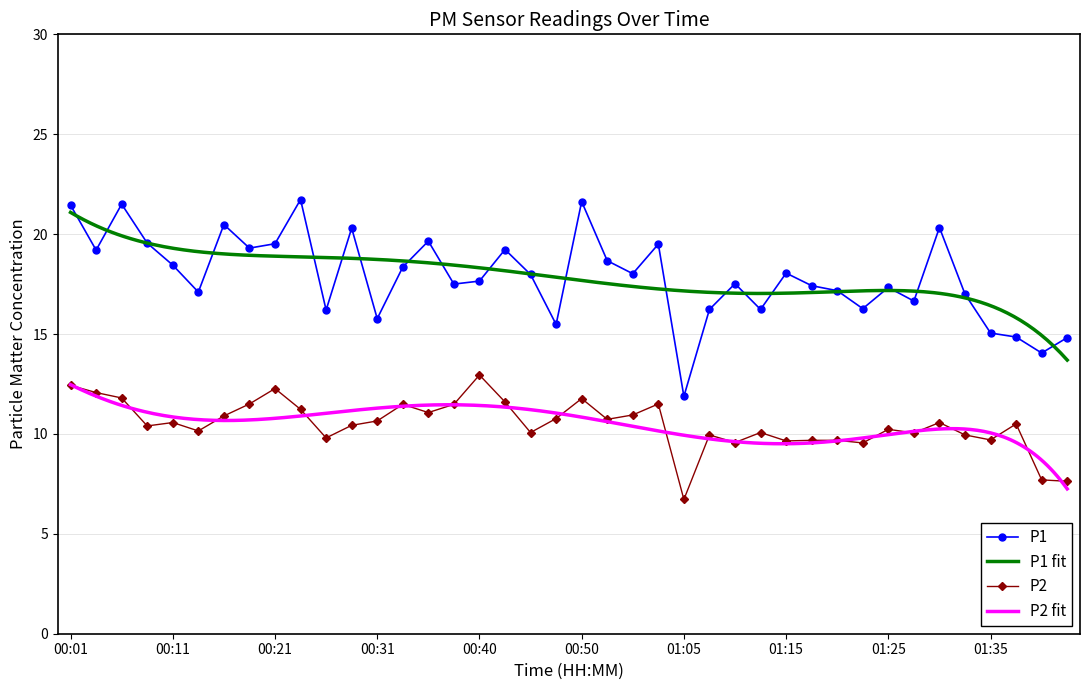

In P1, how many points are lower than both neighbors (excluding endpoints)?

13